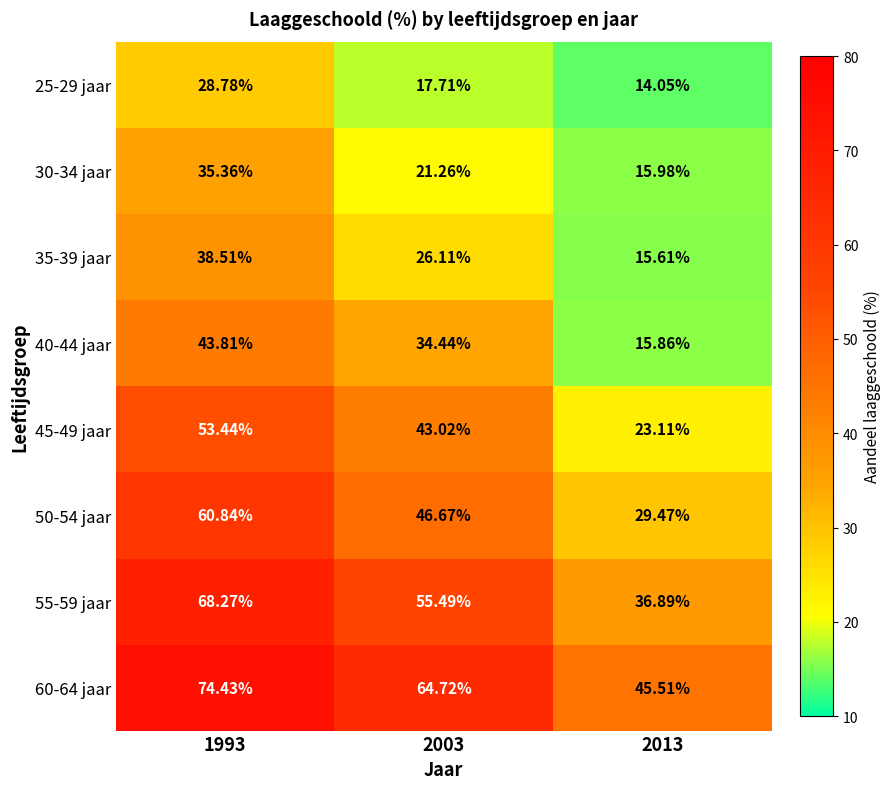

How many values in the 30-34 jaar series are below 21?

1